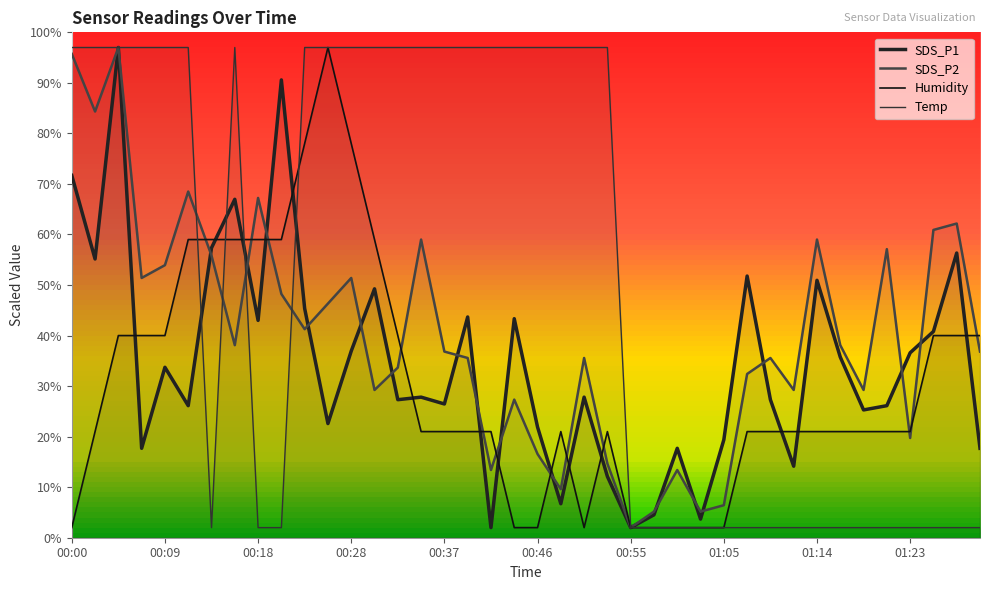

At which category does Humidity reach its first local peak?

11